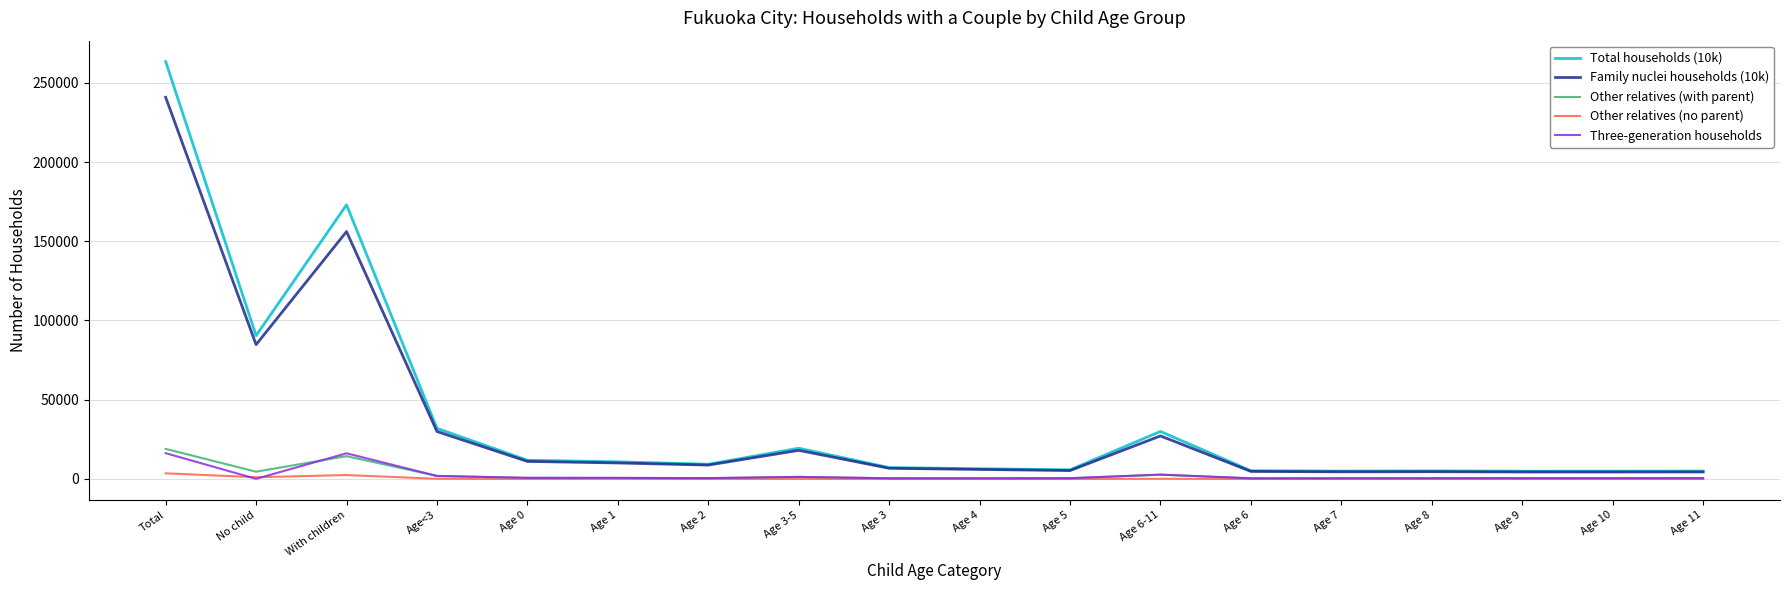

Is the value of Family nuclei households (10k) at Age 2 greater than the value of Three-generation households at Age 11?

Yes